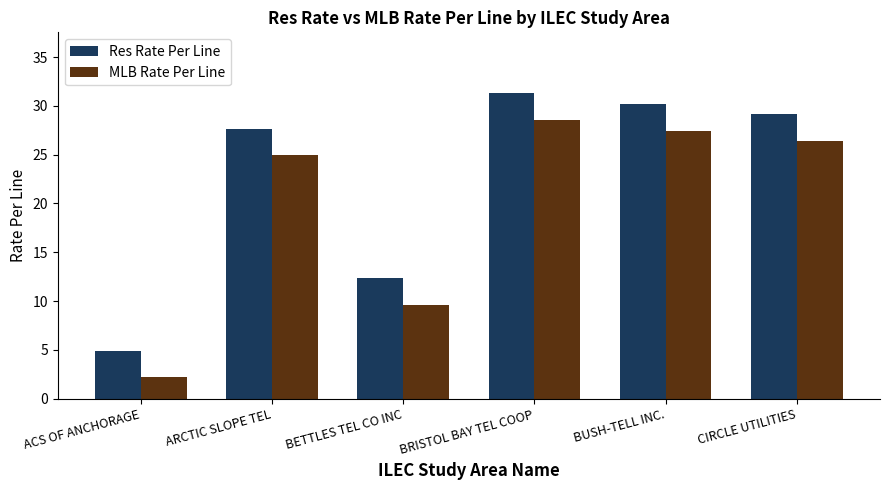

At how many categories does at least one series exceed 17?

4